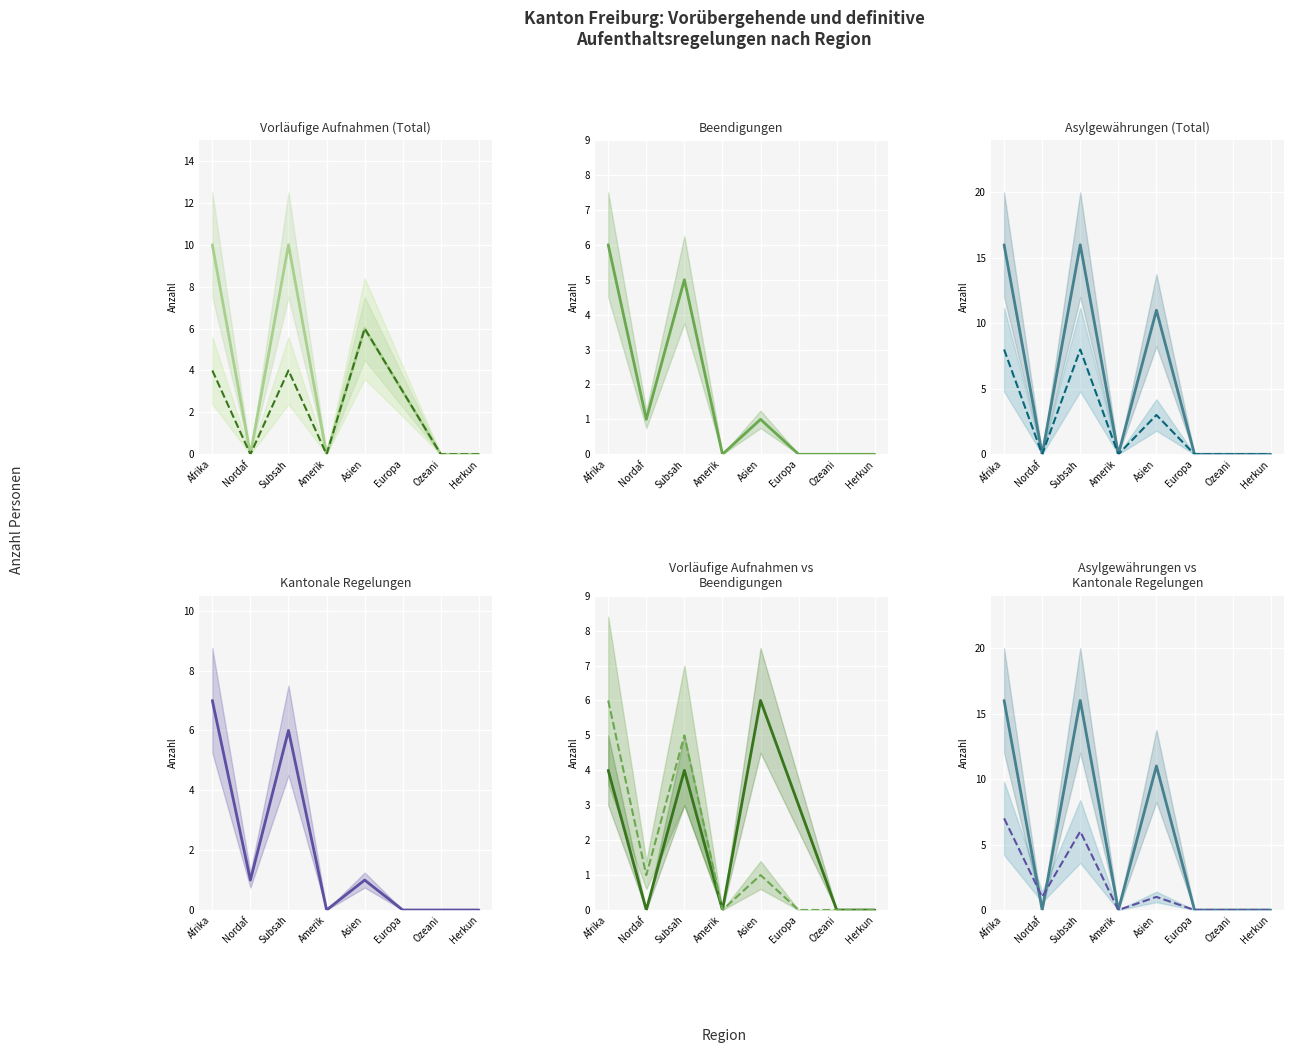

True or false: col_7 and col_8 cross at least once.

False